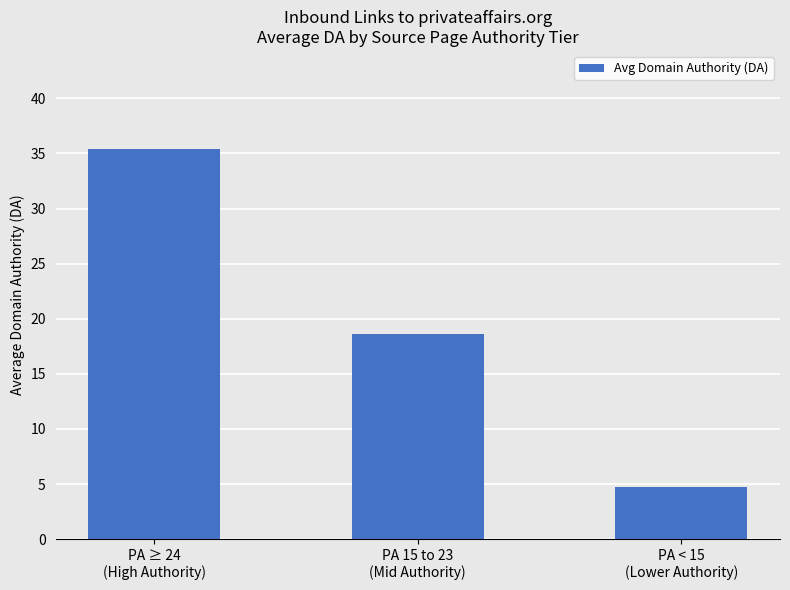

Does the chart contain any negative values?

No